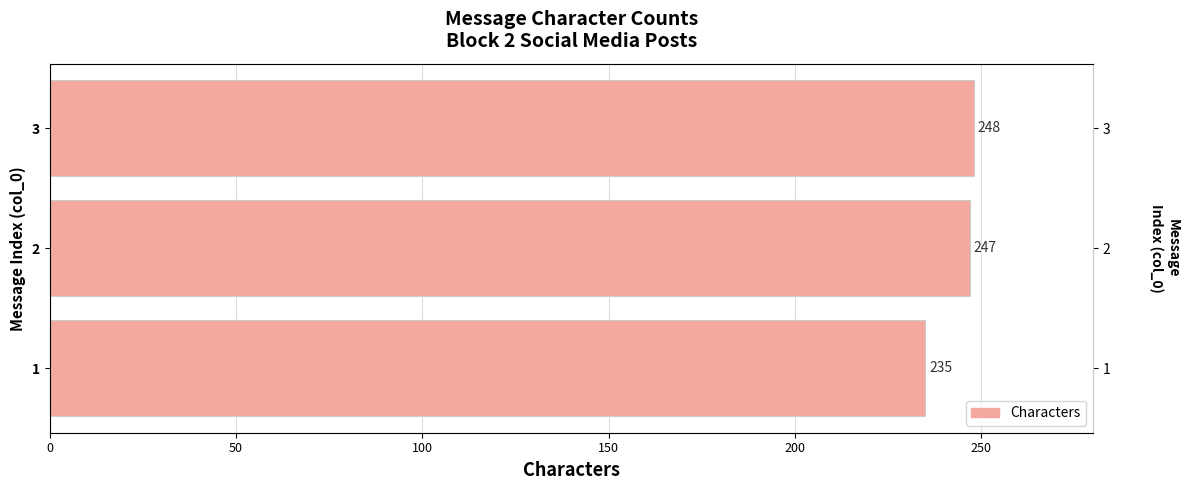

How many bars are there in total?

3